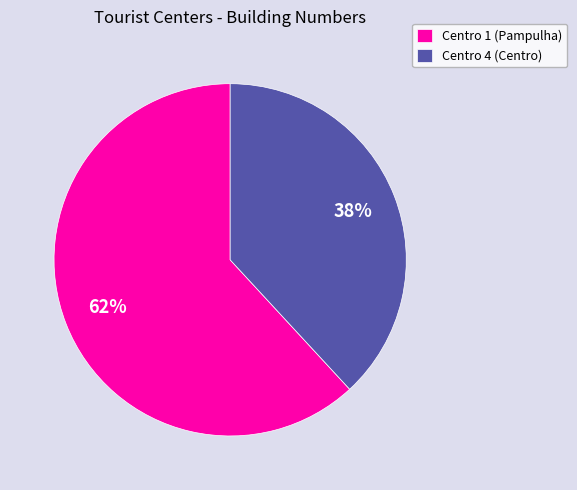

To the nearest percent, what is the combined percentage of Centro 1 (Pampulha) and Centro 4 (Centro)?

100%